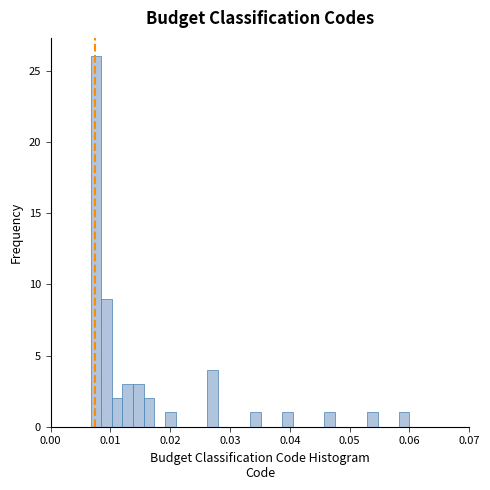

Read against the x-axis, roughly where is the centre of the tallest bar?

0.008